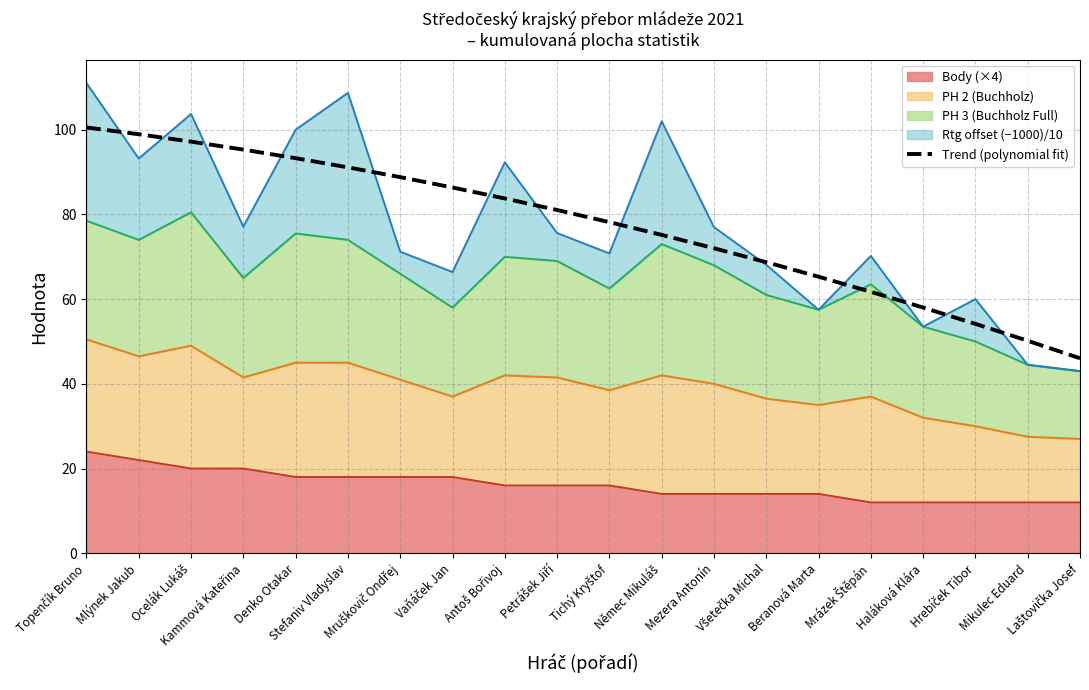

Where is the data nearest to the value 73?

Mezera Antonín